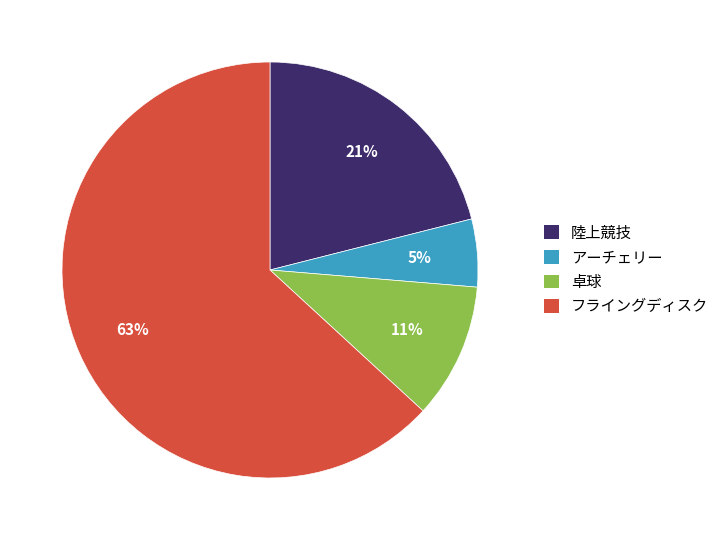

Do アーチェリー and 陸上競技 together represent more than half of the pie?

No